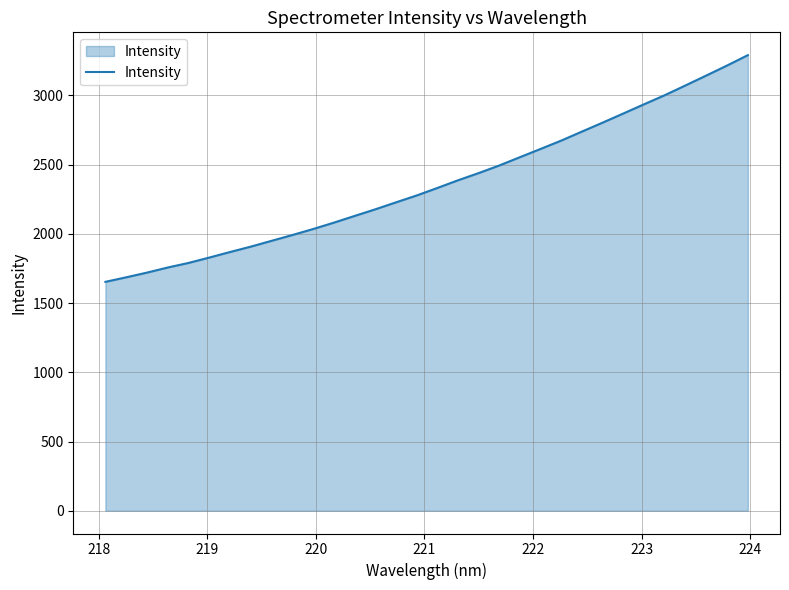

What is the difference between the maximum and minimum values?

1637.7